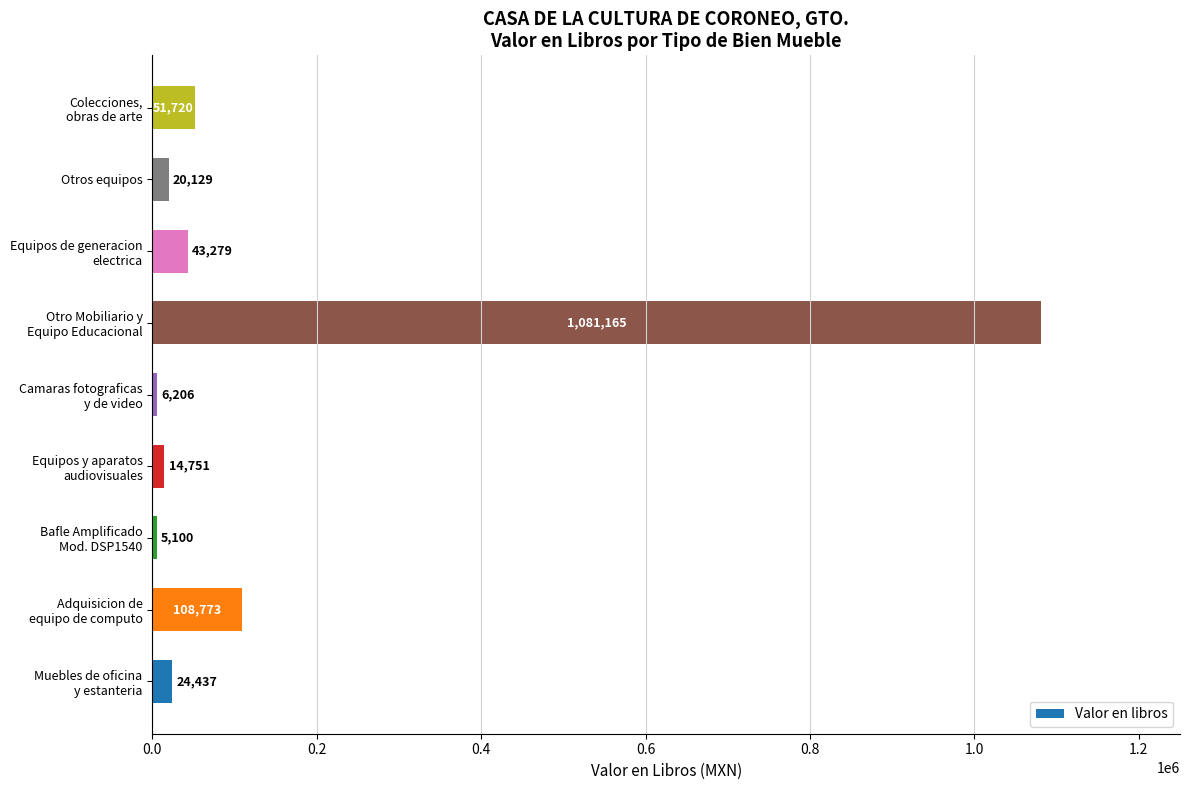

At which category does the chart reach its minimum across all series?

Bafle Amplificado
Mod. DSP1540